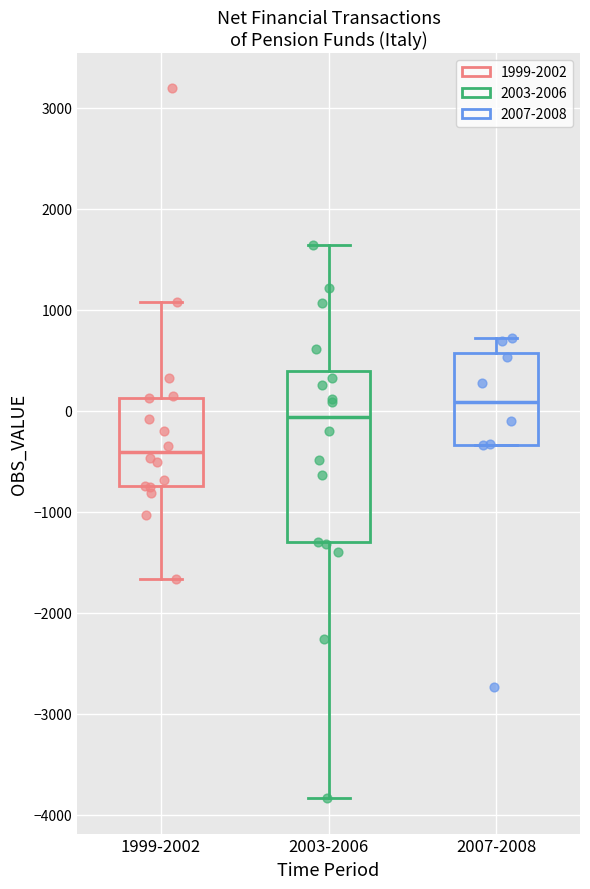

Reading left to right, transcribe this box plot: for each box, give where its median line is, the range the box spans, and where its two whiskers end, as read against the y-axis. The values are not printed on the chart, so give them approximately, as read against the axis.

1999-2002: median -400, box -700 to 100, whiskers -1700 to 1100
2003-2006: median -100, box -1300 to 400, whiskers -3800 to 1600
2007-2008: median 100, box -300 to 600, whiskers -300 to 700